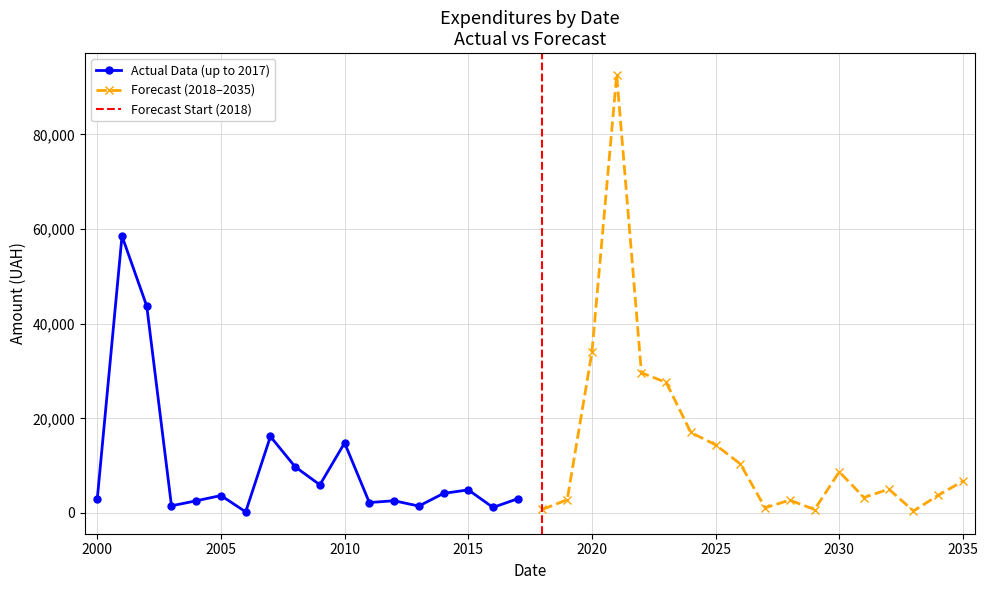

What is the difference between the maximum and minimum values in the Forecast series?

92126.3